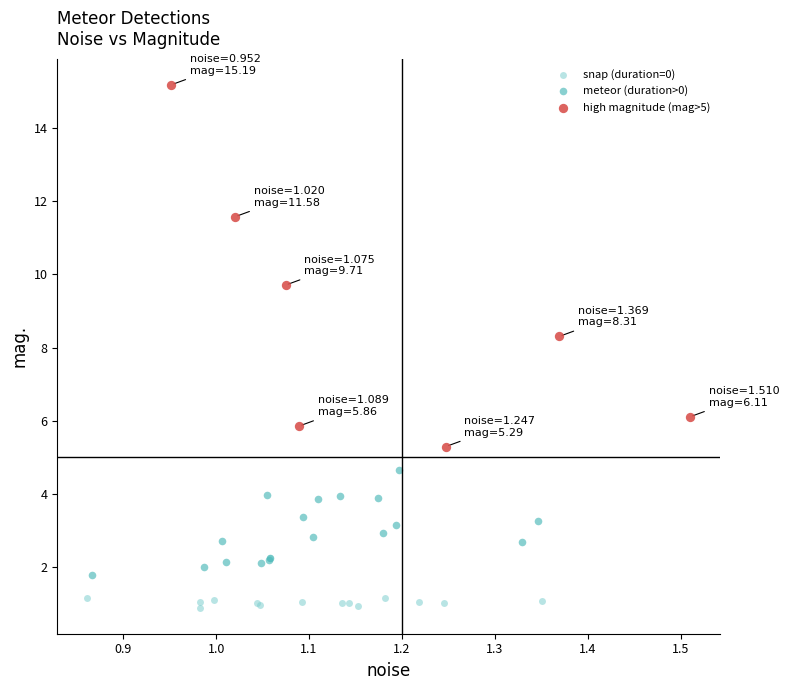

Which series reaches the maximum Y coordinate?

high magnitude (mag>5)